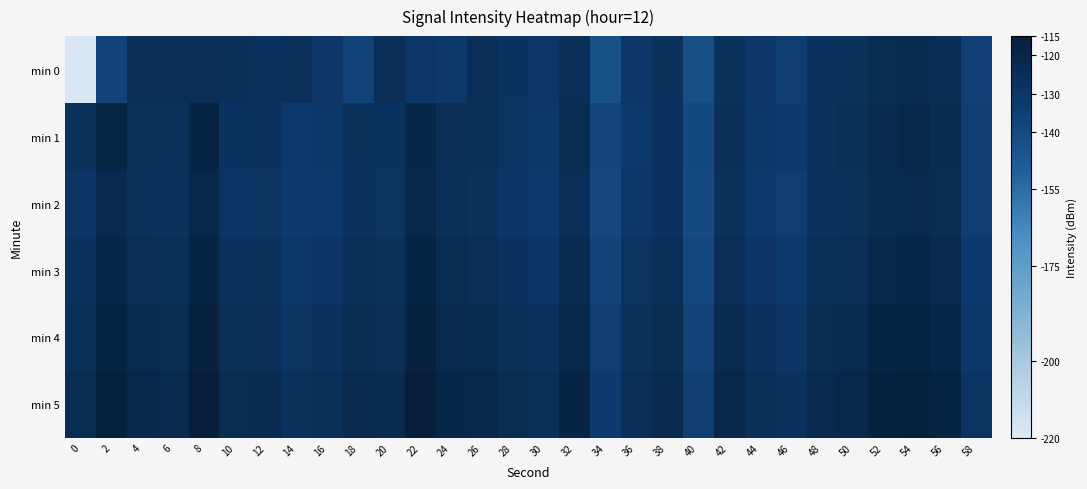

List the series in order of their peak value, lowest first.

min 0, min 2, min 1, min 3, min 4, min 5